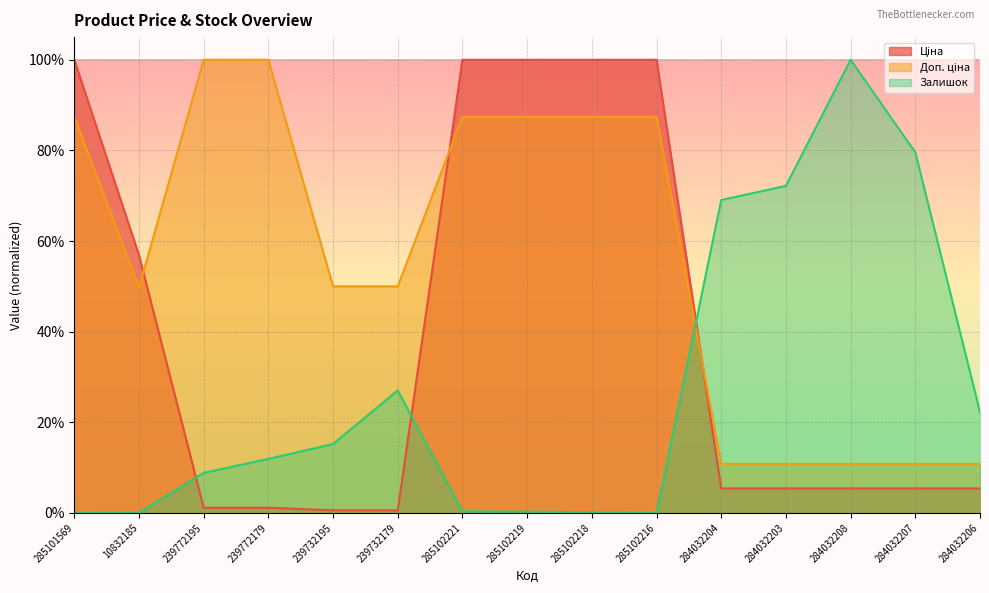

What value does the Ціна series have at 285102221?

1.0